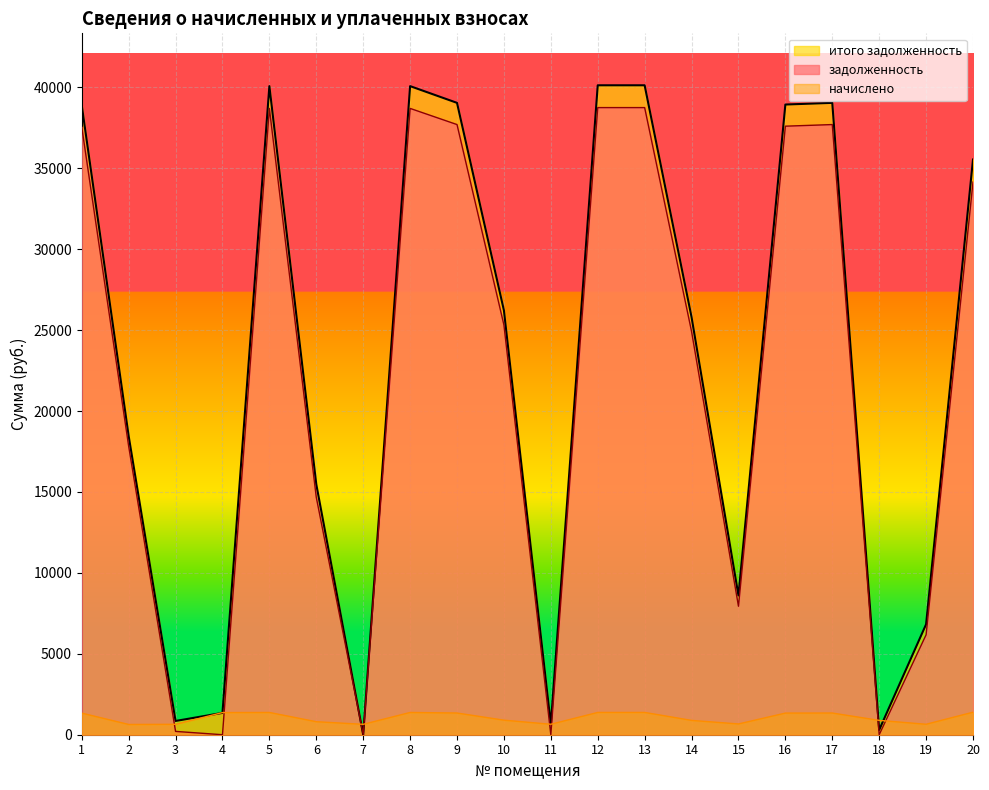

At which category does задолженность reach its first local peak?

5